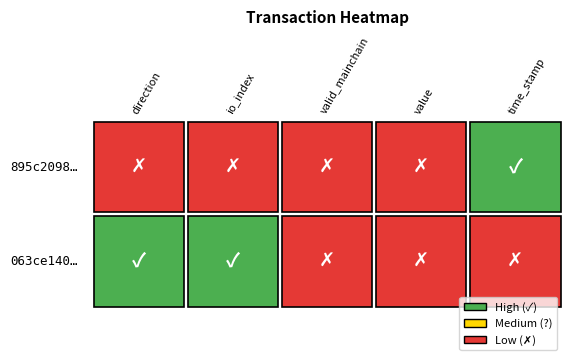

Which series has the largest range (max minus min)?

895c2098